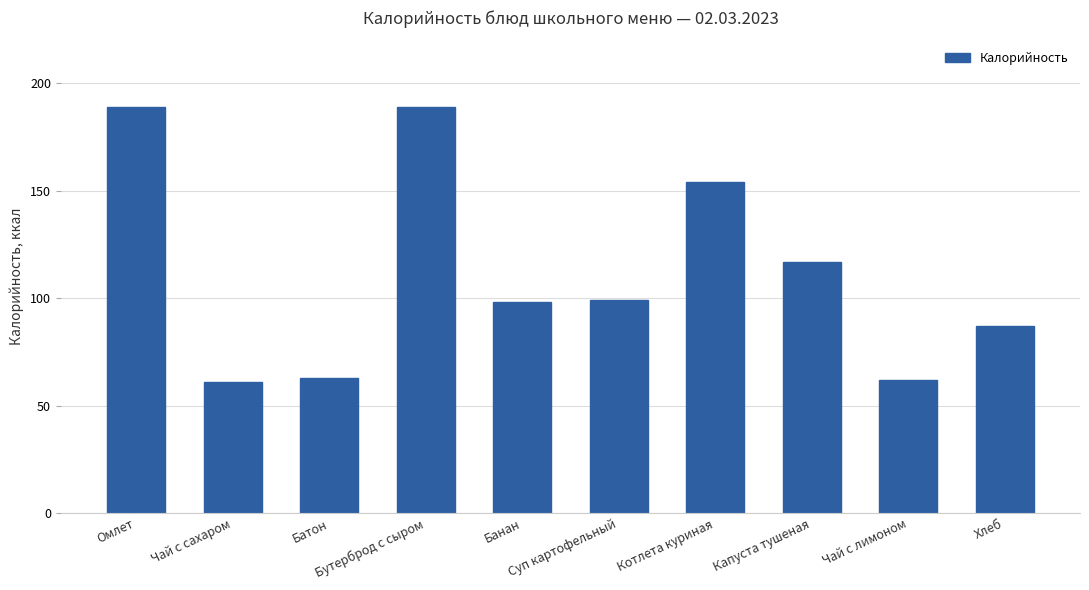

What is the value of the 10th bar from the left?

87